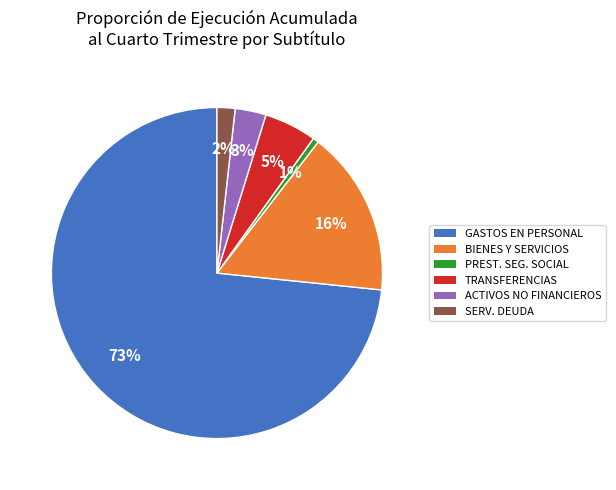

To the nearest percent, what is the average slice percentage?

17%